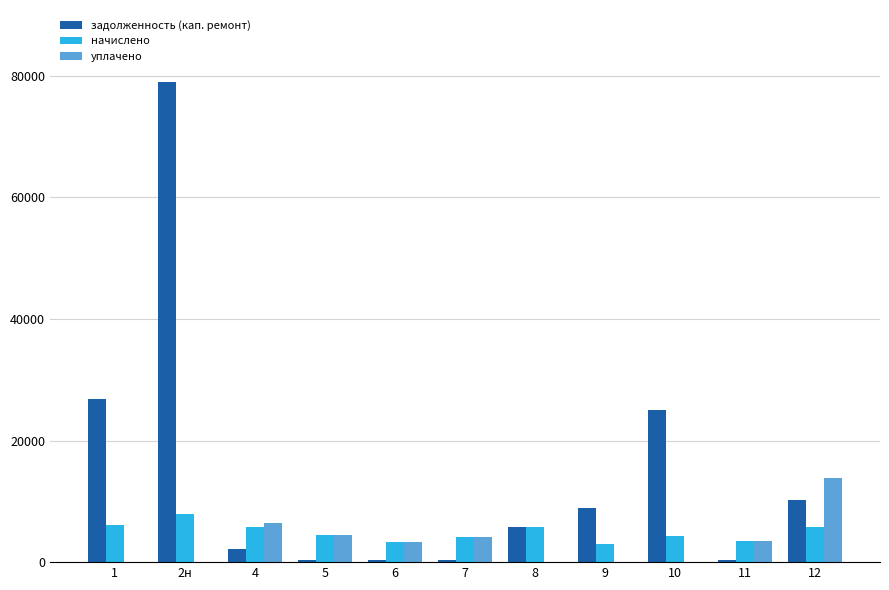

What is the sum of all уплачено values?

35642.7